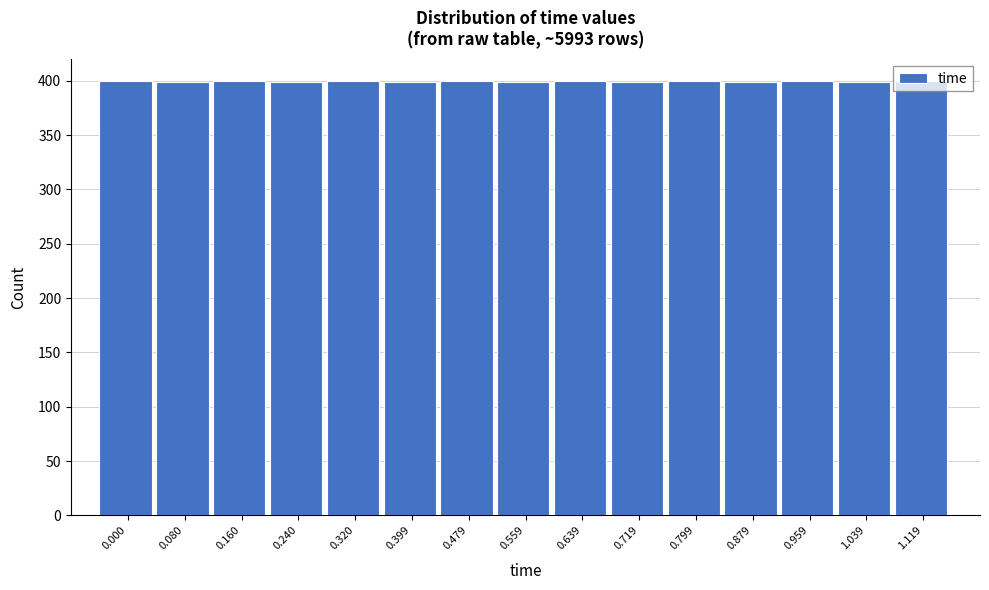

True or false: the data shows 400 at 0.000.

True